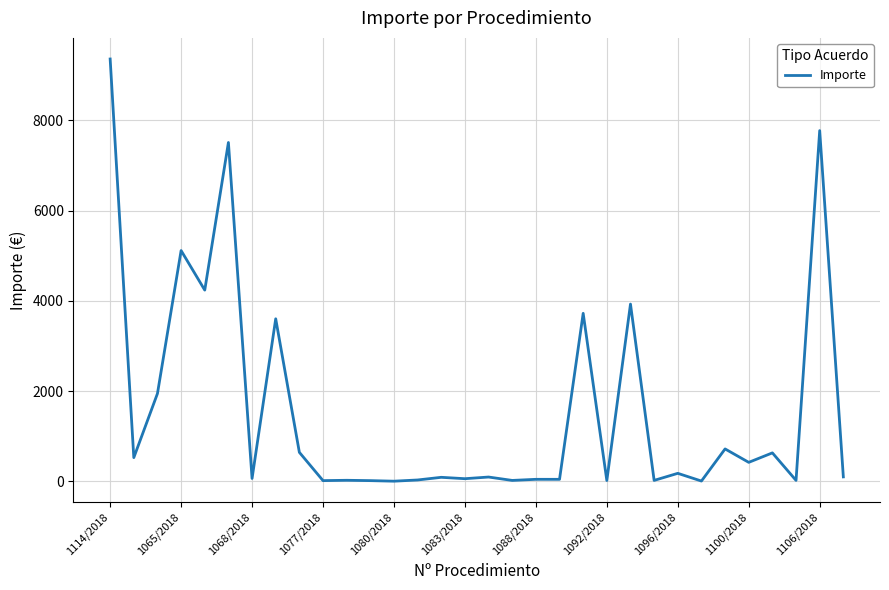

How many lines are shown in the chart?

1